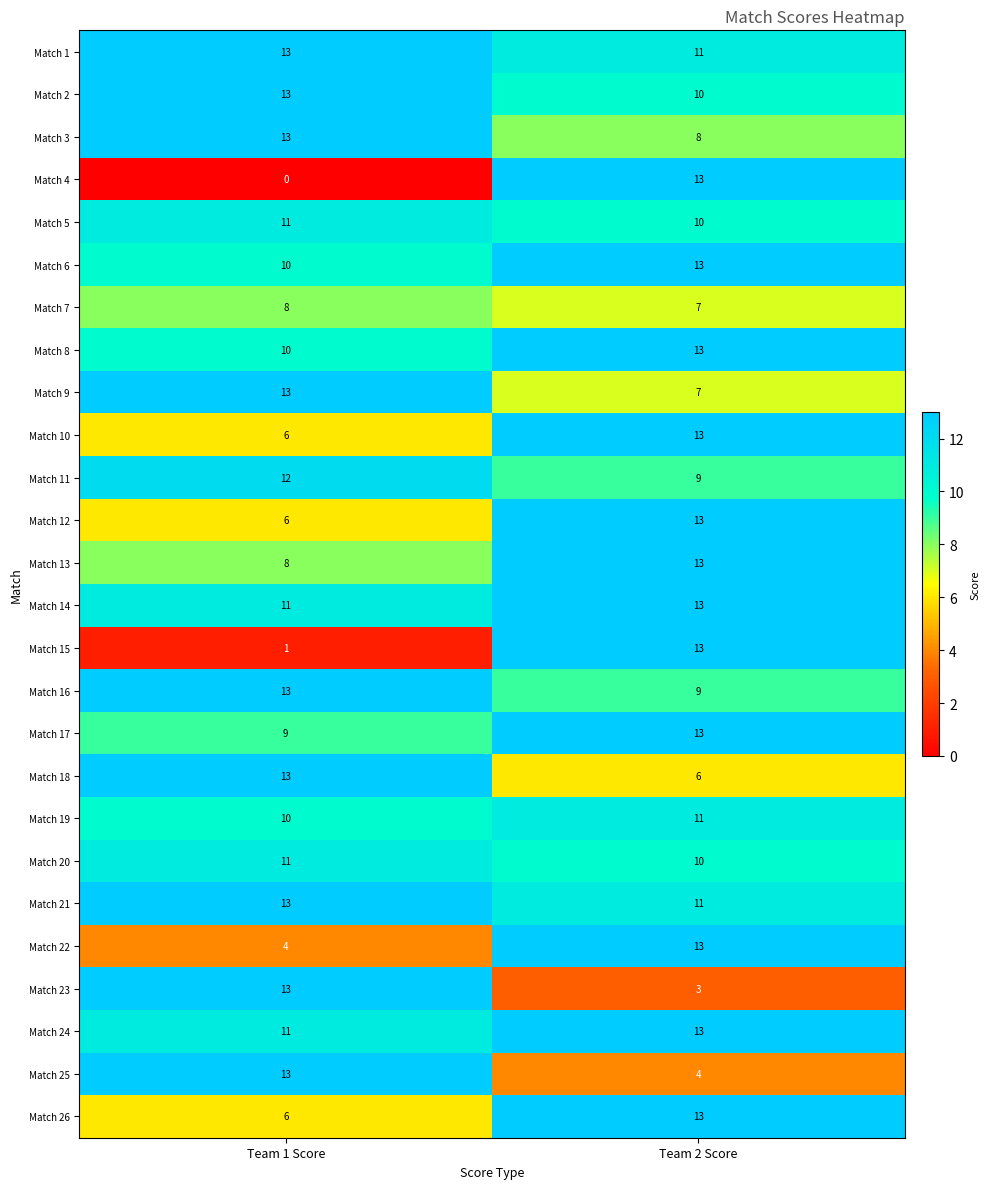

Is the value of Match 9 at Team 1 Score greater than the value of Match 4 at Team 1 Score?

Yes